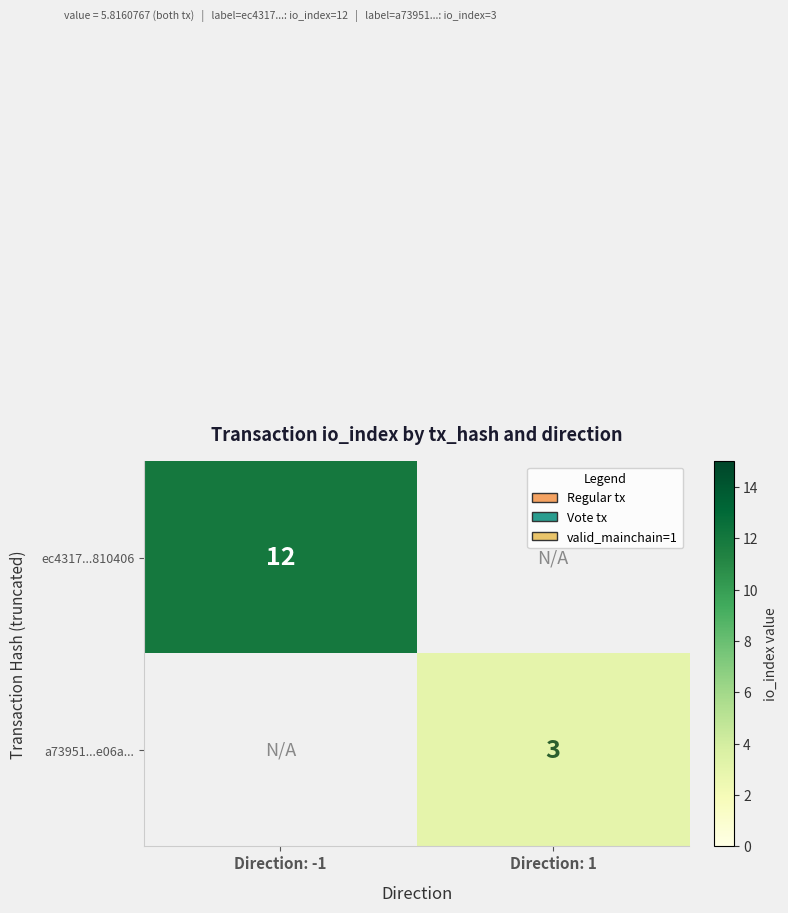

Is the value of ec4317...810406 at Direction: -1 greater than the value of a73951...e06a... at Direction: 1?

Yes